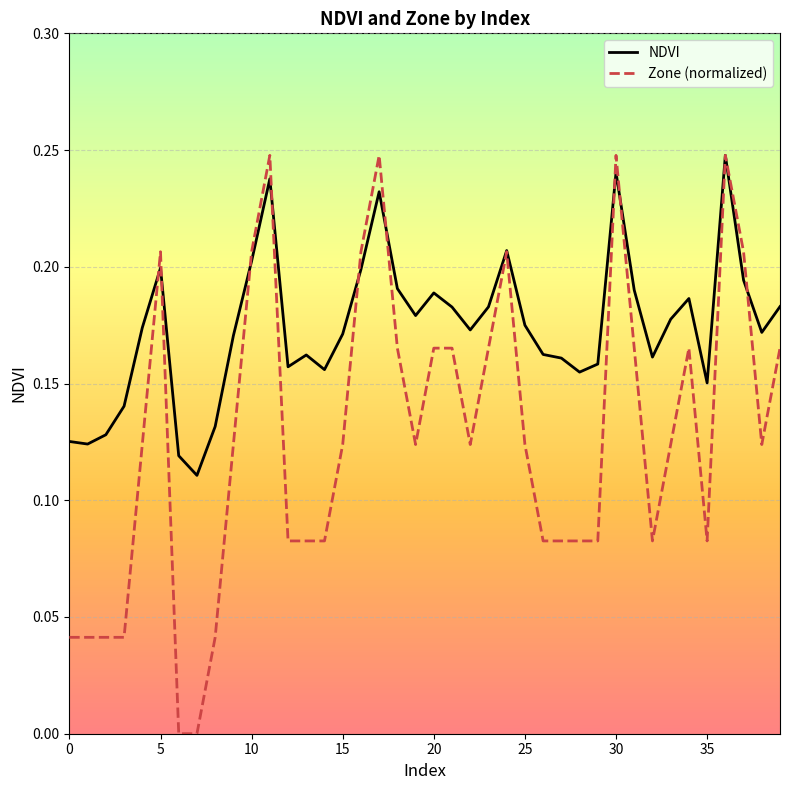

Which series has the largest range (max minus min)?

Zone (normalized)